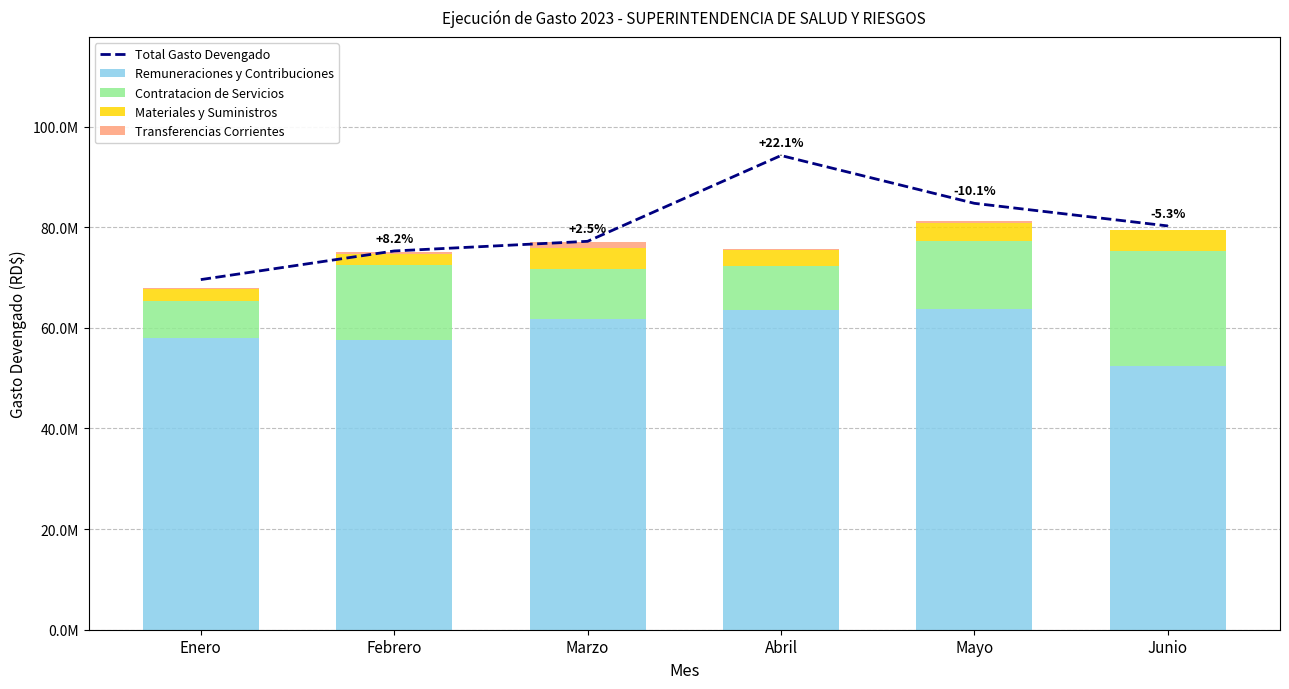

What position from the right is Mayo?

2